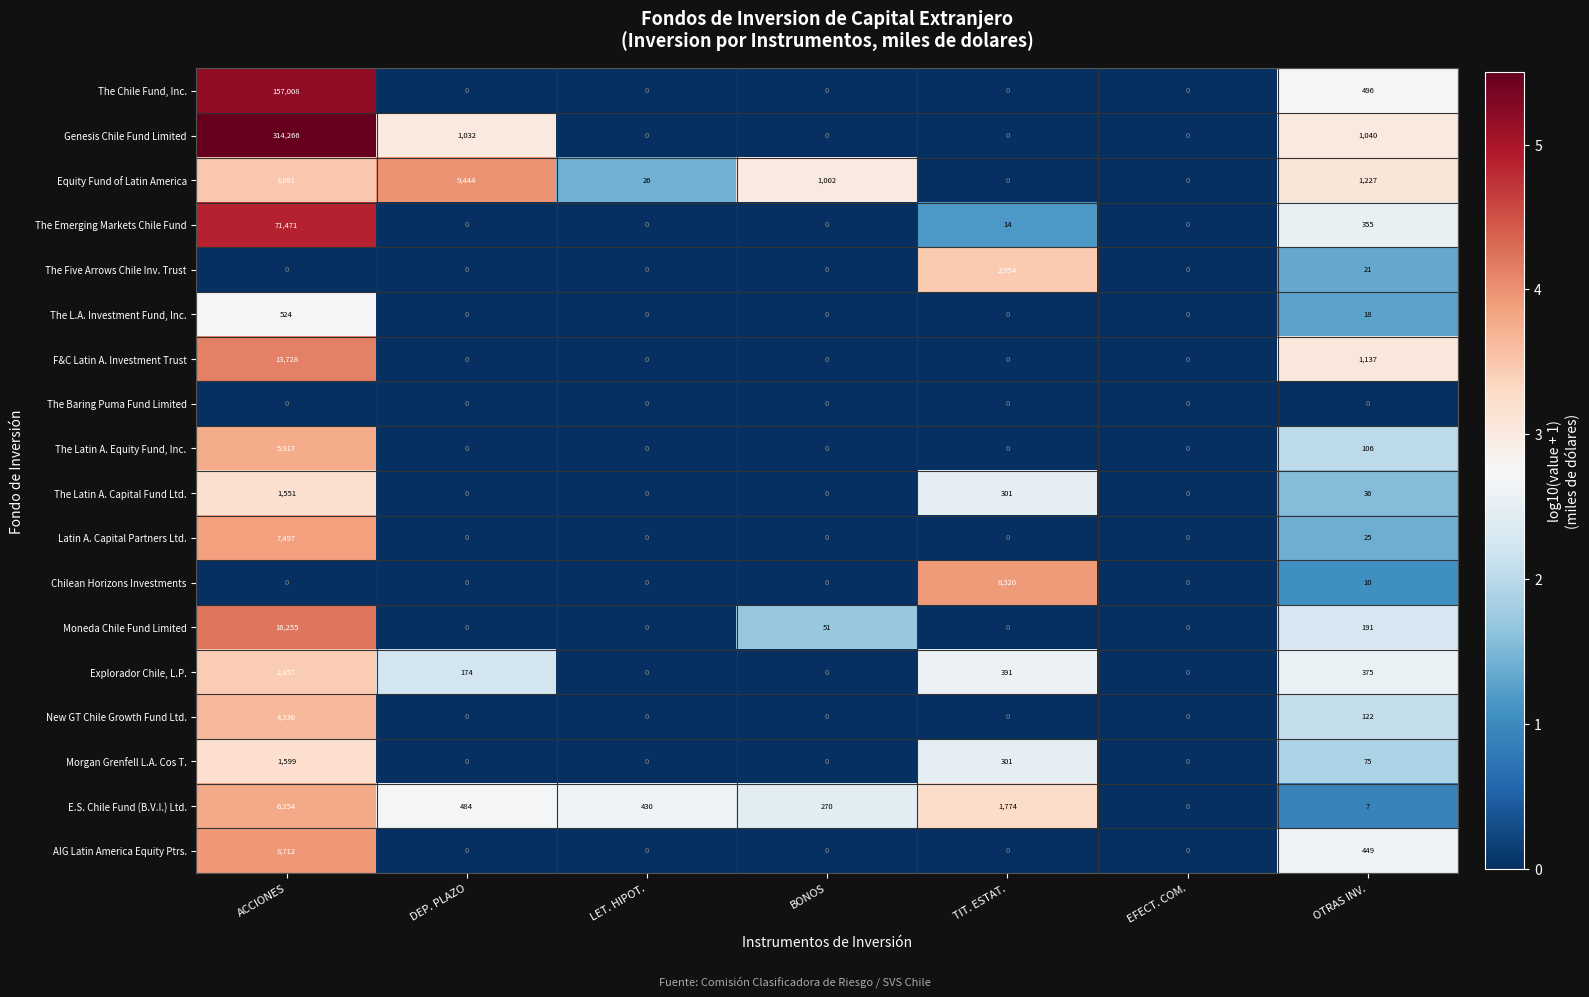

Count the number of categories in the chart.

7